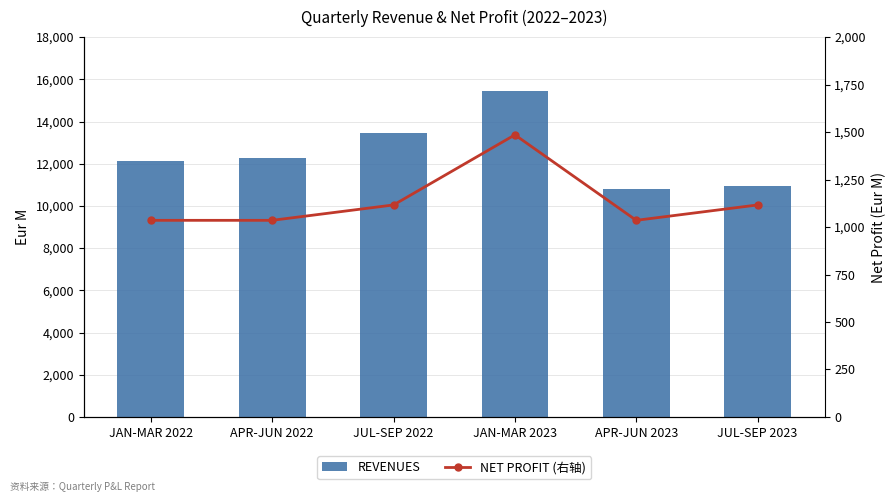

How many data points in NET PROFIT (右轴) are above 1116?

3